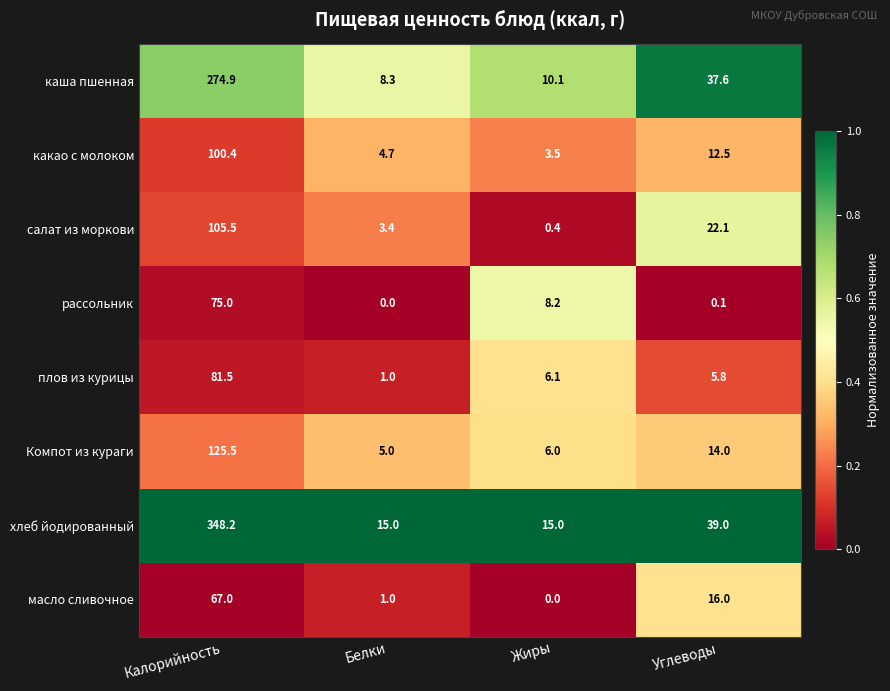

How many categories are shown in the chart?

4